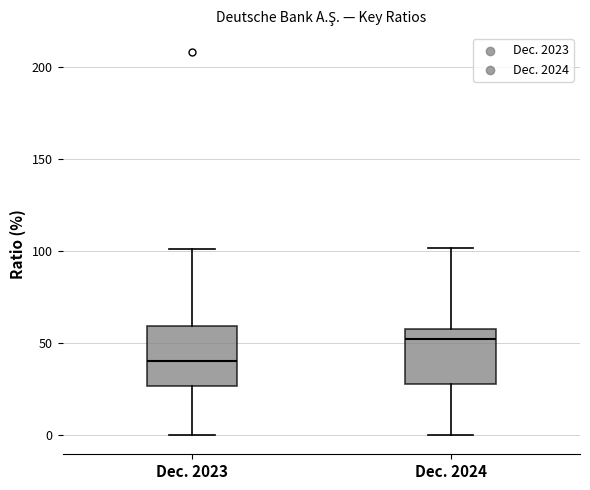

Reading left to right, read every box against the y-axis: the position of its median line, the range the box covers, and the ends of its whiskers. The values are not printed on the chart, so give them approximately, as read against the axis.

Dec. 2023: median 40, box 25 to 60, whiskers 0 to 100
Dec. 2024: median 50, box 30 to 60, whiskers 0 to 100